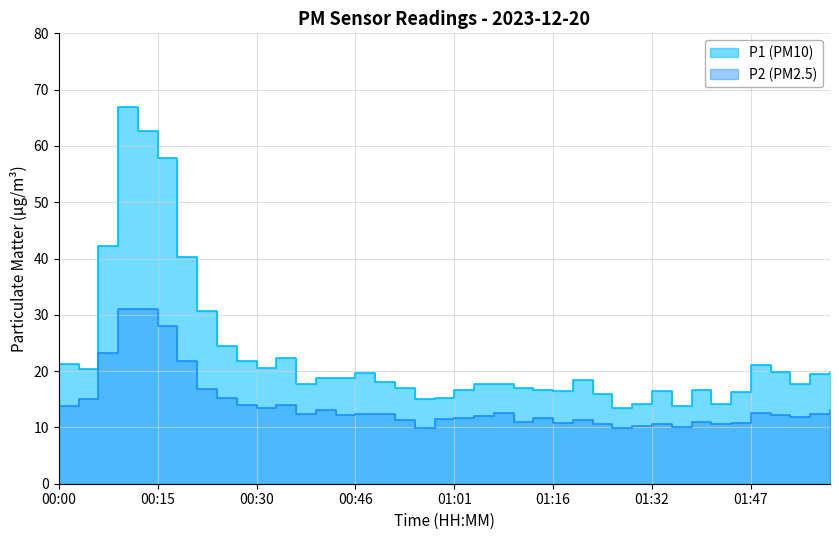

Reading left to right, list all the values displayed in this chart.

P1: 00:00=21.2	00:03=20.3	00:06=42.3	00:09=66.9	00:12=62.6	00:15=57.9	00:18=40.3	00:21=30.6	00:24=24.4	00:27=21.8	00:30=20.5	00:34=22.4	00:37=17.8	00:40=18.8	00:43=18.7	00:46=19.7	00:49=18.0	00:52=16.9	00:55=15.0	00:58=15.3	01:01=16.6	01:04=17.8	01:07=17.7	01:10=17.0	01:13=16.6	01:16=16.4	01:20=18.5	01:23=15.9	01:26=13.4	01:29=14.2	01:32=16.5	01:35=13.8	01:38=16.7	01:41=14.2	01:44=16.3	01:47=21.1	01:50=19.8	01:53=17.6	01:56=19.6	01:59=19.8
P2: 00:00=13.8	00:03=15.0	00:06=23.3	00:09=31.0	00:12=31.1	00:15=28.0	00:18=21.7	00:21=16.9	00:24=15.2	00:27=14.0	00:30=13.4	00:34=13.9	00:37=12.5	00:40=13.1	00:43=12.2	00:46=12.3	00:49=12.3	00:52=11.2	00:55=10.0	00:58=11.4	01:01=11.7	01:04=12.1	01:07=12.6	01:10=11.0	01:13=11.6	01:16=10.8	01:20=11.3	01:23=10.5	01:26=10.0	01:29=10.3	01:32=10.7	01:35=10.1	01:38=11.0	01:41=10.6	01:44=10.7	01:47=12.6	01:50=12.2	01:53=11.9	01:56=12.4	01:59=13.2